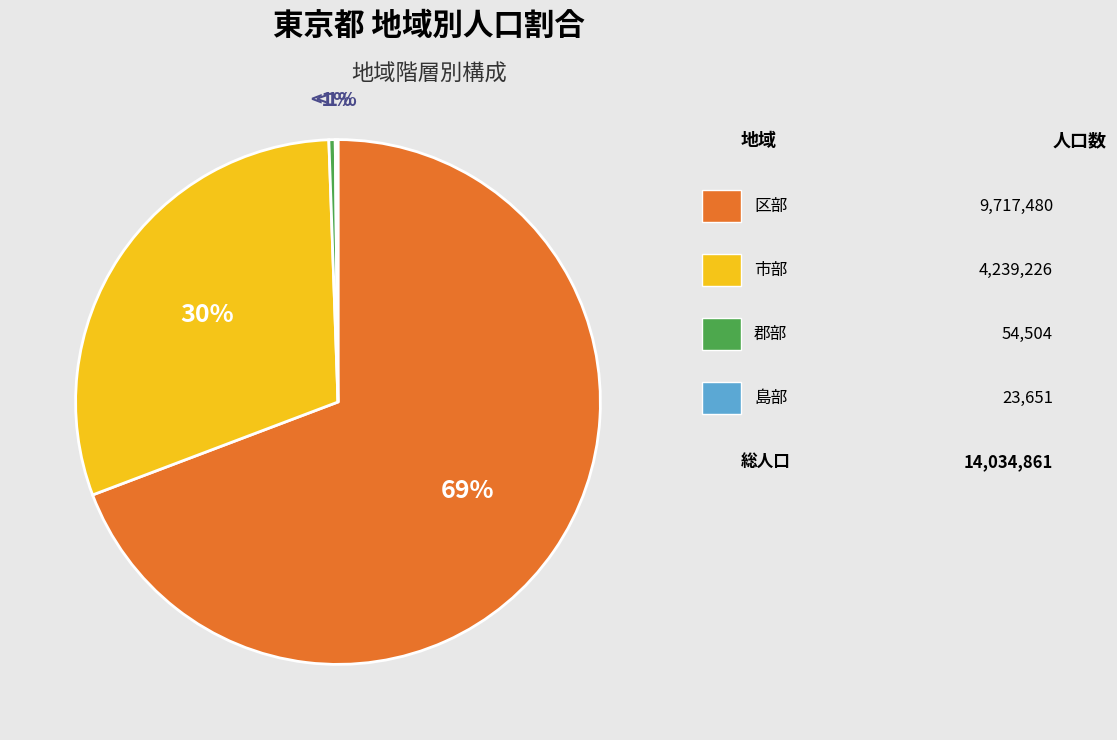

Between 市部 and 郡部, which is larger?

市部